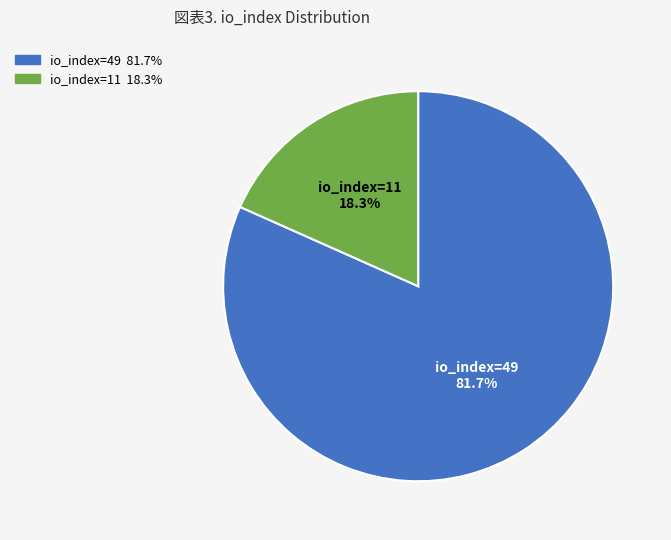

To the nearest percent, what is the difference between the io_index=49 and io_index=11 slice percentages?

63%